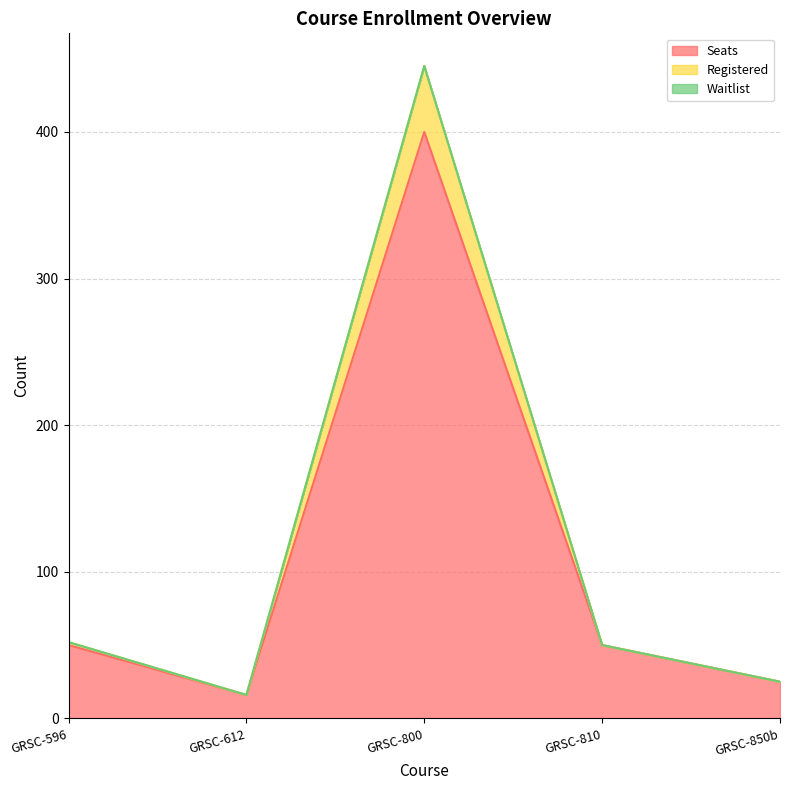

Is it true that Registered equals 90 at GRSC-596?

False